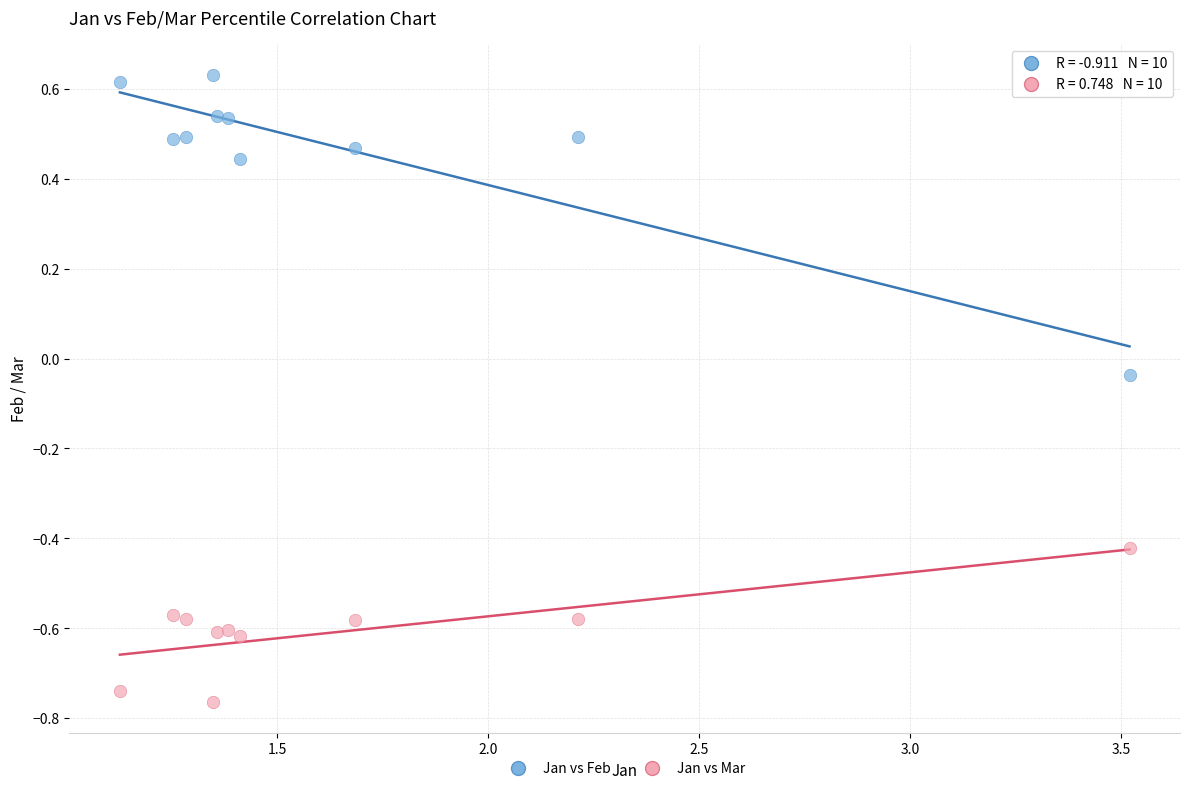

Across all data points, what is the range of Y values (max minus min)?

1.4